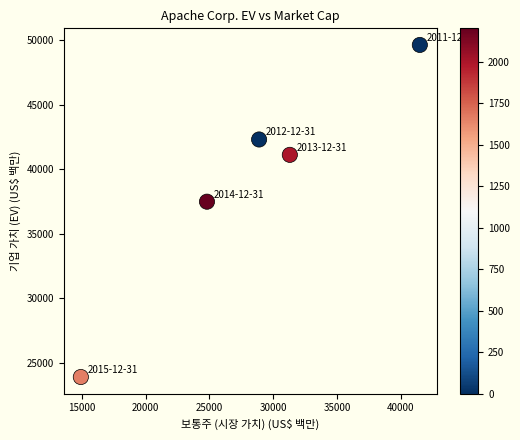

What is the range of Y values (max minus min)?

25724